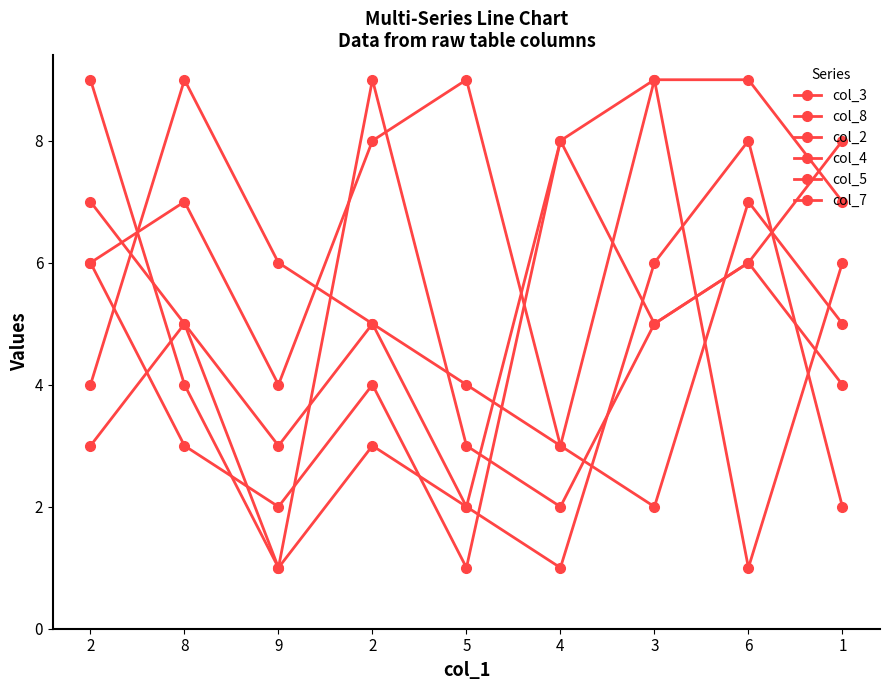

Between 5 and 1, which is larger?

1